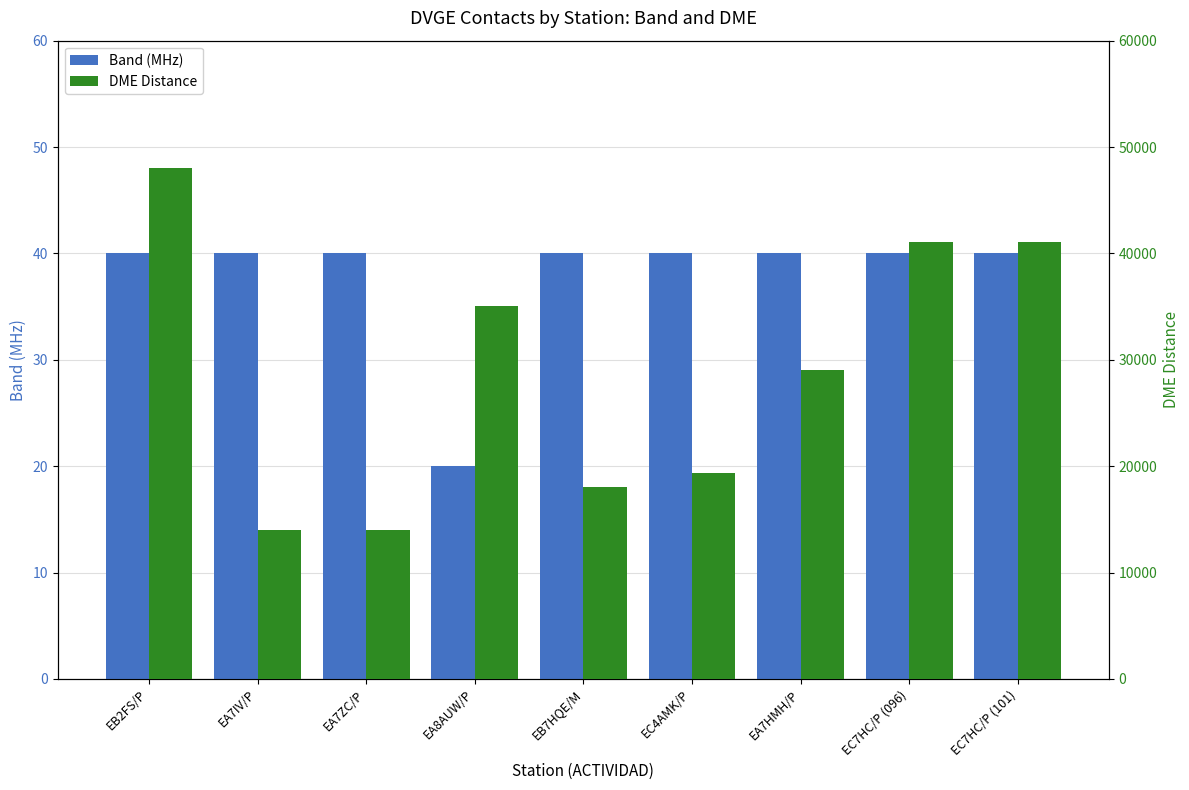

Reading left to right, list all the values displayed in this chart.

Band (MHz): 40	40	40	20	40	40	40	40	40
DME Distance: 48045	14002	14013	35026	18017	19317	29011	41039	41039